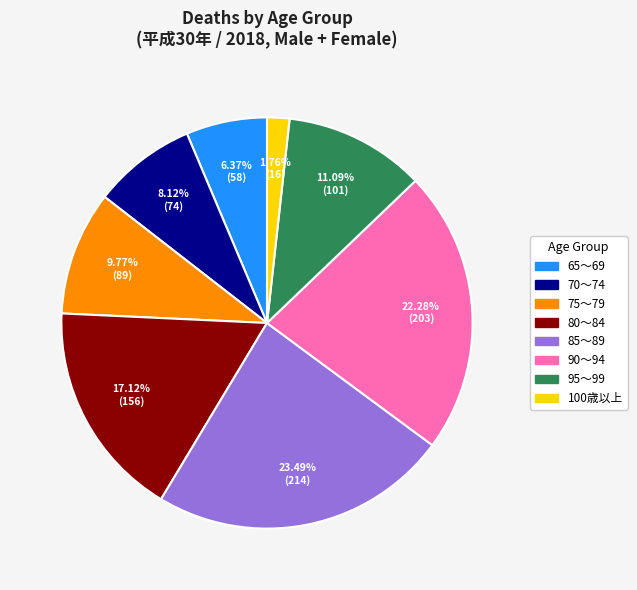

How many segments does this pie chart have?

8